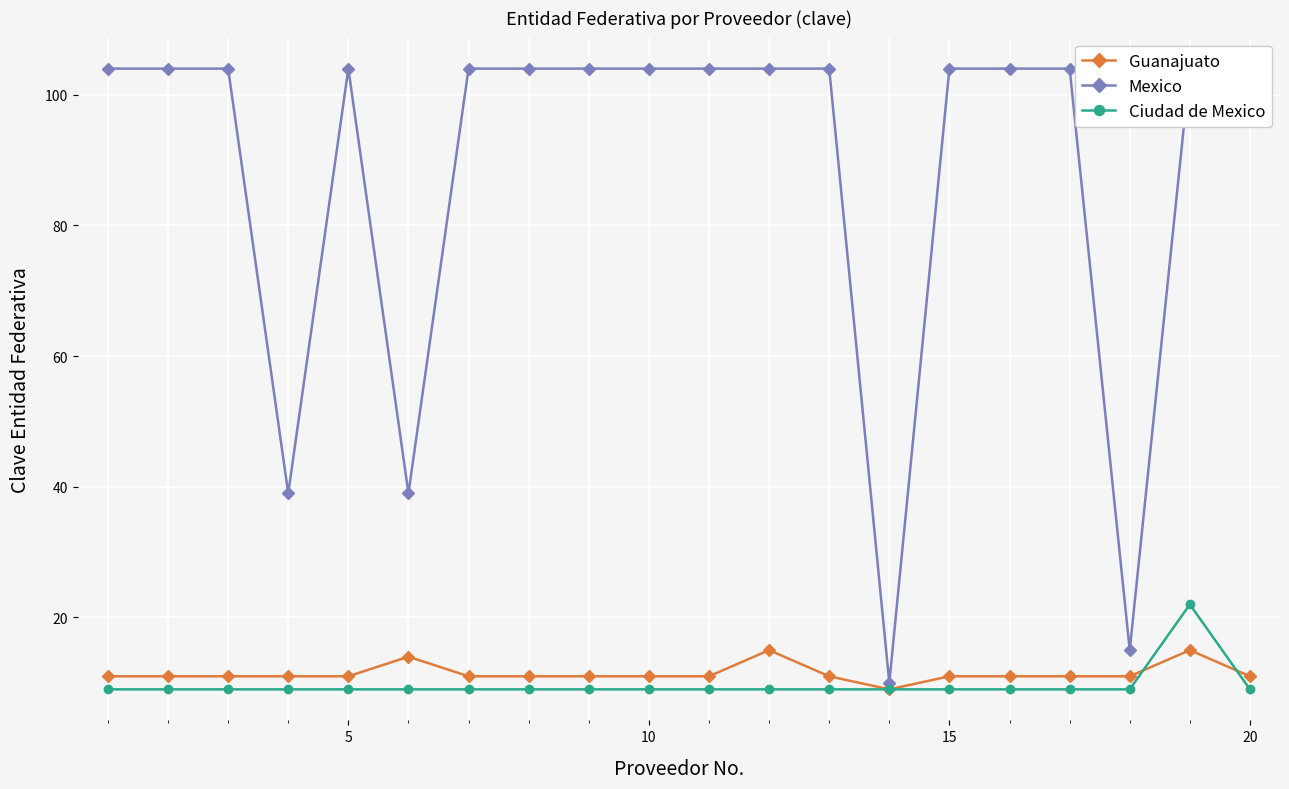

What is the minimum value for Guanajuato?

9